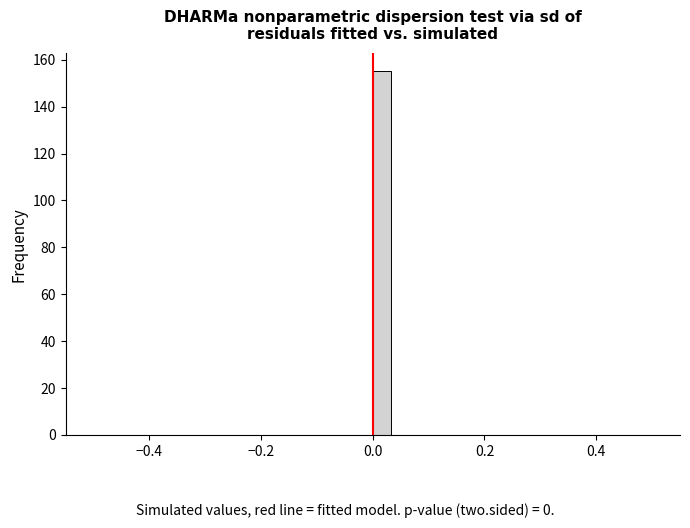

Around what value on the x-axis is the tallest bar? Give the approximate position of its centre, as read against the axis.

0.02